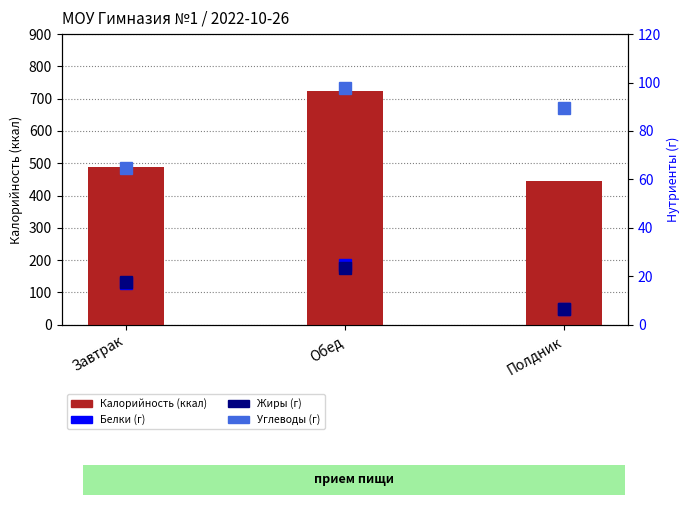

At which label does Жиры (г) reach its peak?

Обед